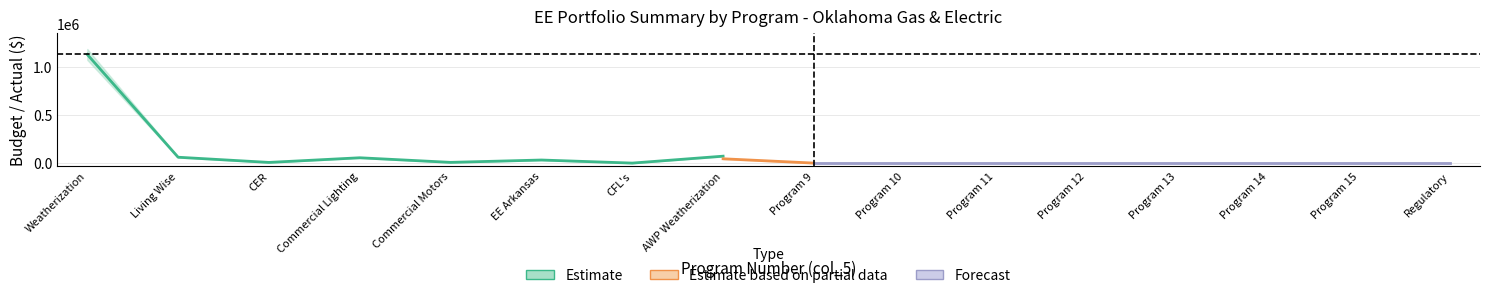

What is the spread (max minus min) of values at Living Wise?

11595.2